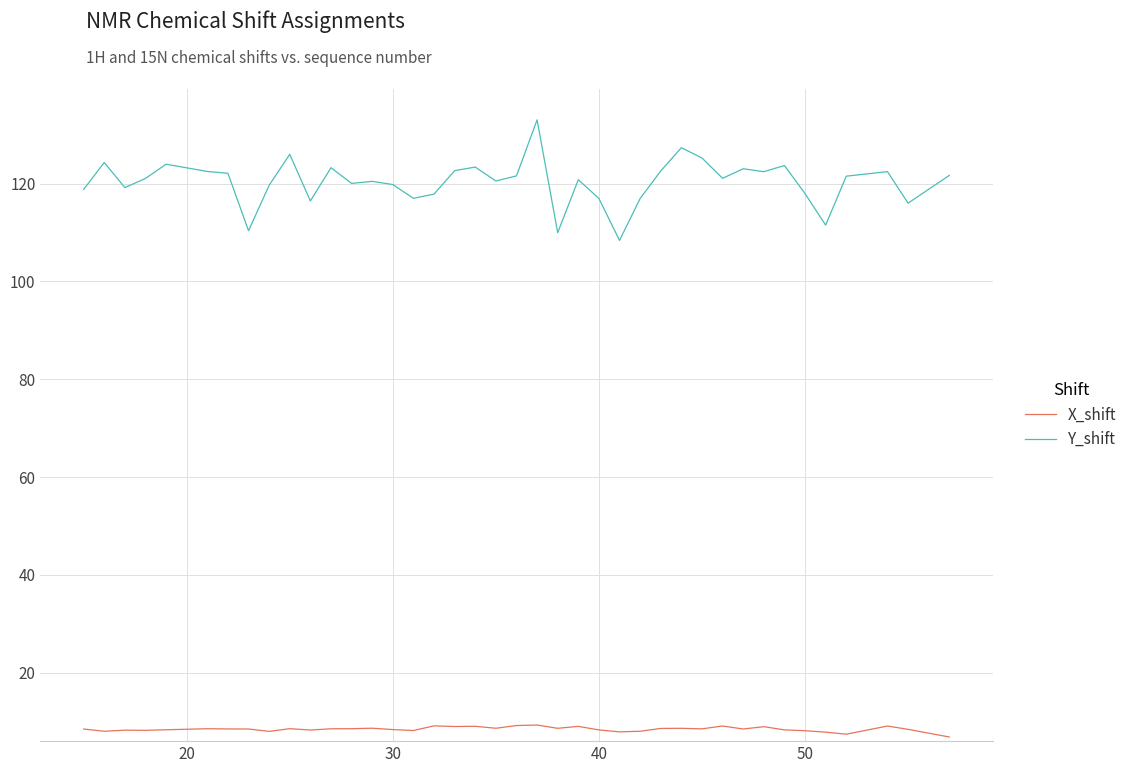

What is the difference between the maximum and minimum values in the Y_shift series?

24.7